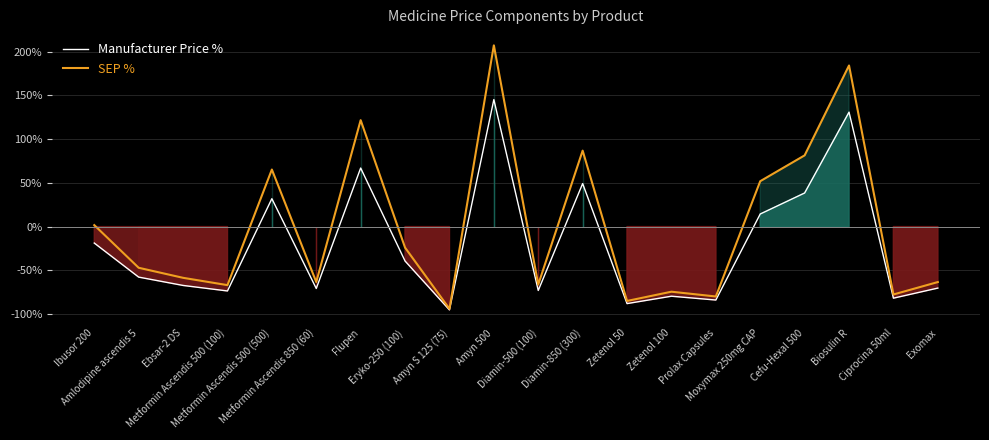

How many distinct data groups are displayed?

2